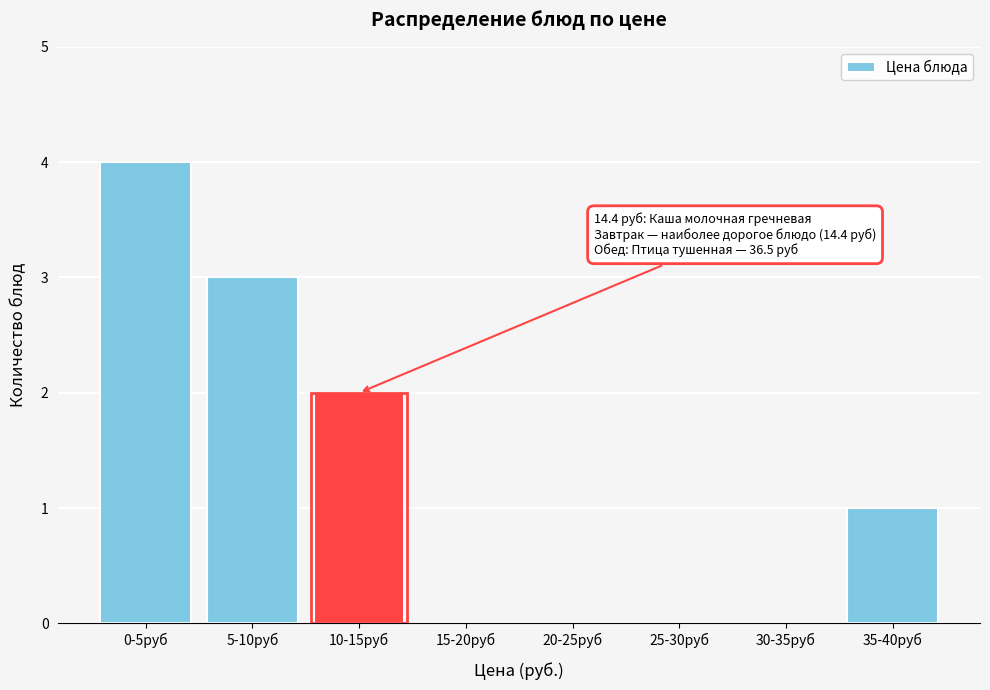

Reading left to right, transcribe all the data shown in this chart.

0-5руб=4	5-10руб=3	10-15руб=2	15-20руб=0	20-25руб=0	25-30руб=0	30-35руб=0	35-40руб=1